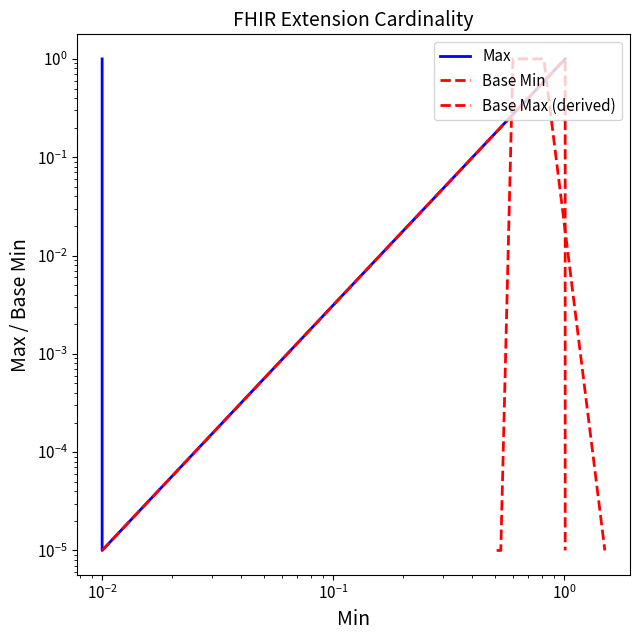

How many lines are shown in the chart?

3